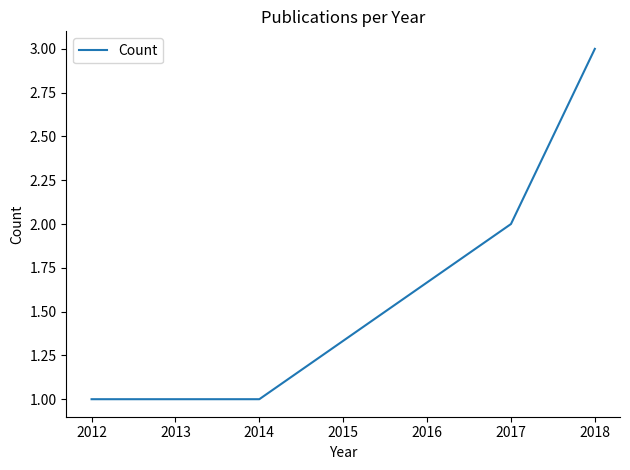

Is this an area chart (filled region under the line)?

No